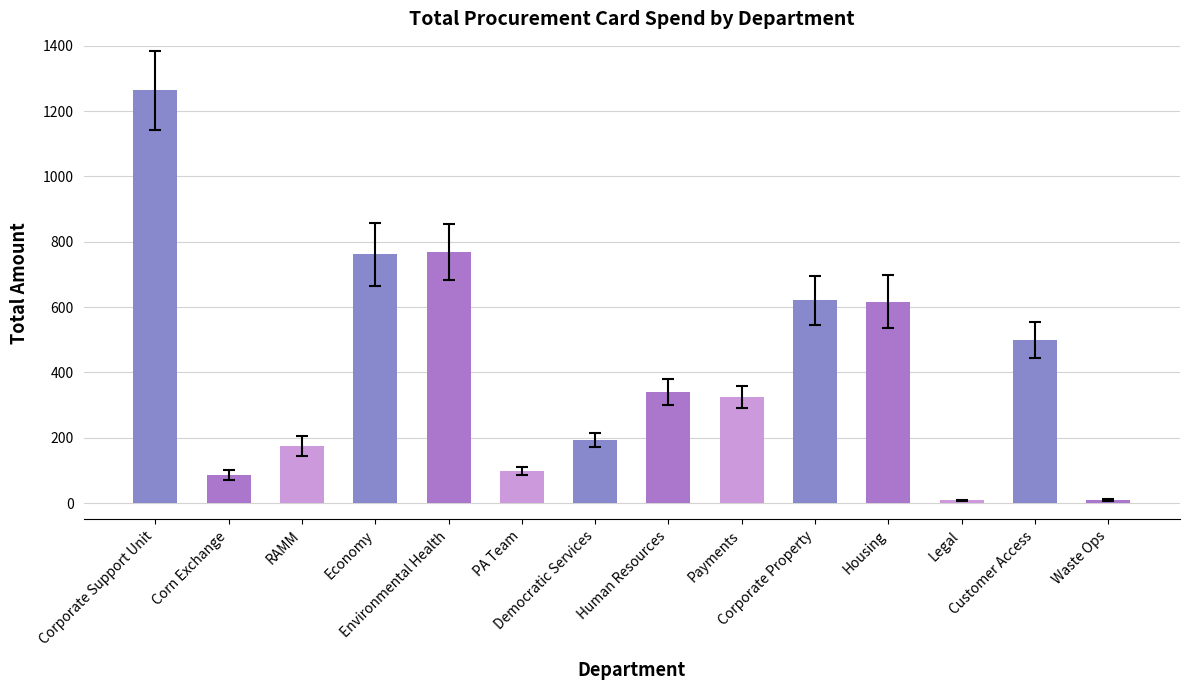

Is it true that the value at Corn Exchange is 86.4?

True